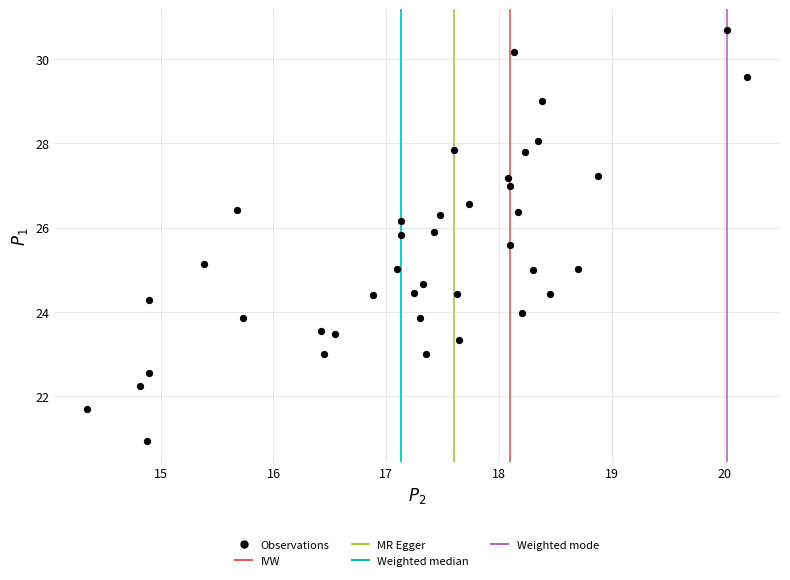

What is the range of X values (max minus min)?

5.8